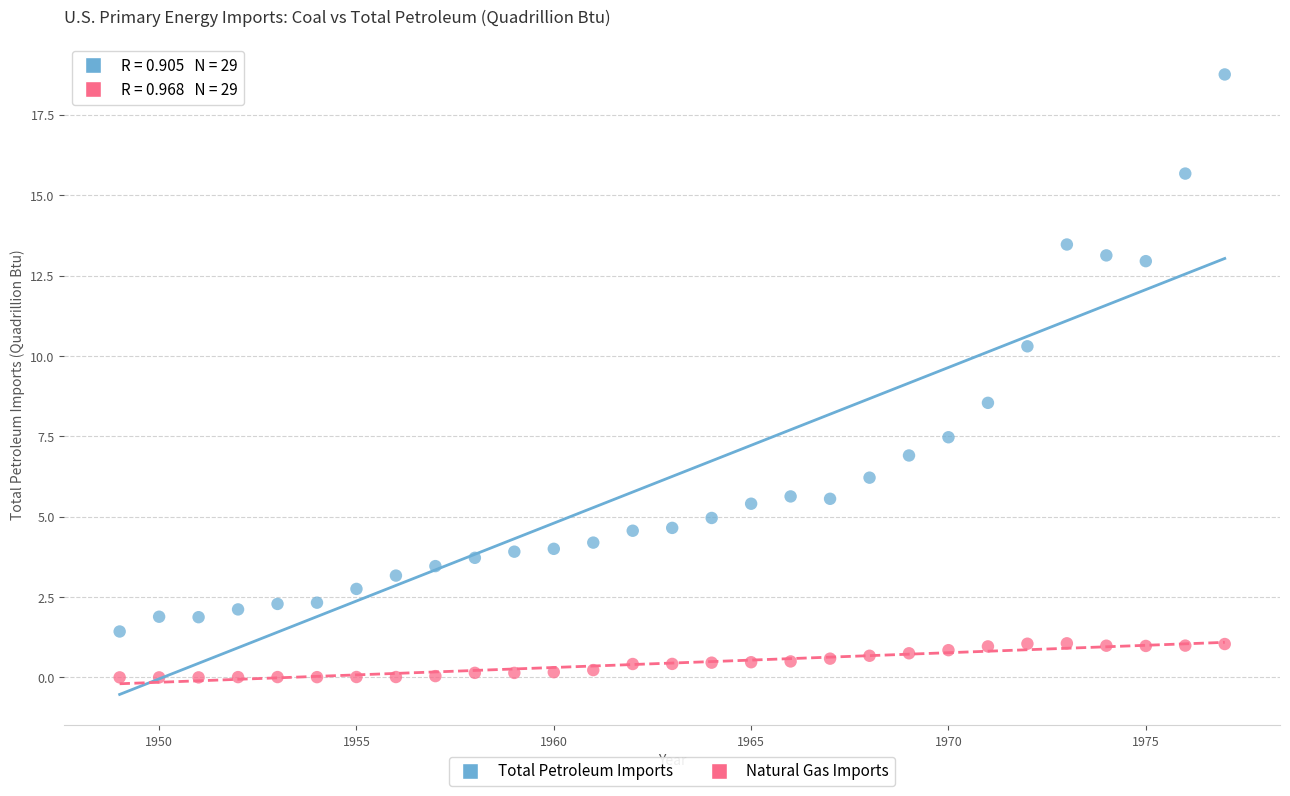

Which series has the widest spread of Y values?

Total Petroleum Imports